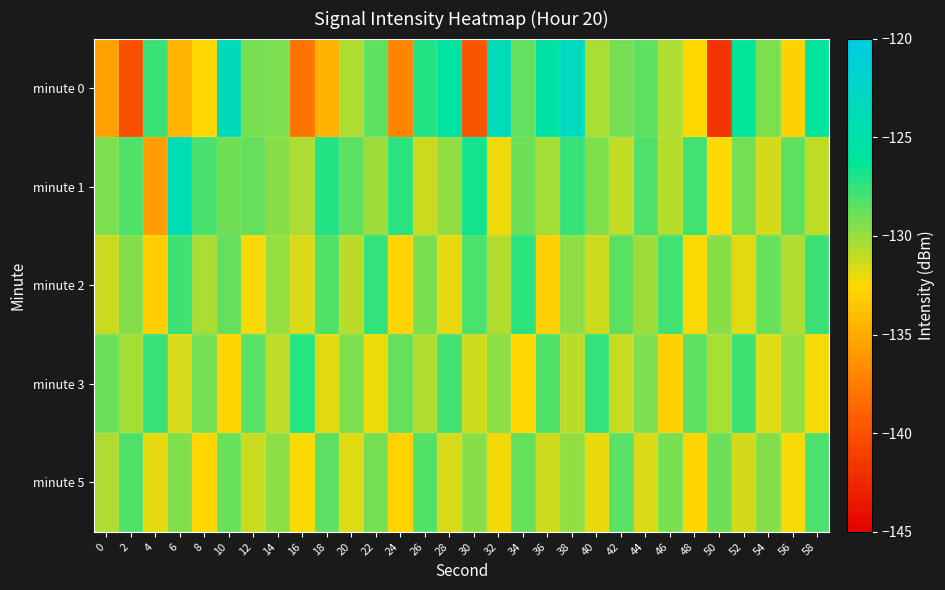

Reading left to right, what are all the values shown in this chart?

minute 0: 0=-135.6	2=-140.1	4=-127.7	6=-134.5	8=-132.5	10=-123.6	12=-129.1	14=-129.3	16=-138.0	18=-134.6	20=-130.5	22=-128.6	24=-137.0	26=-127.1	28=-125.6	30=-139.8	32=-123.7	34=-128.6	36=-125.3	38=-123.2	40=-130.4	42=-129.1	44=-128.5	46=-130.5	48=-132.5	50=-141.9	52=-126.2	54=-129.3	56=-132.9	58=-126.0
minute 1: 0=-129.3	2=-128.2	4=-135.6	6=-124.1	8=-128.0	10=-129.0	12=-128.7	14=-129.6	16=-130.5	18=-127.1	20=-128.5	22=-130.1	24=-127.3	26=-131.2	28=-129.8	30=-126.7	32=-132.1	34=-128.9	36=-130.3	38=-127.6	40=-129.4	42=-131.0	44=-128.2	46=-130.7	48=-127.9	50=-132.5	52=-129.1	54=-131.4	56=-128.6	58=-130.9
minute 2: 0=-131.2	2=-129.5	4=-133.1	6=-127.8	8=-130.4	10=-128.7	12=-132.3	14=-129.9	16=-131.6	18=-128.3	20=-130.8	22=-127.5	24=-132.7	26=-129.2	28=-131.9	30=-128.1	32=-130.6	34=-127.3	36=-132.9	38=-129.7	40=-131.3	42=-128.5	44=-130.1	46=-127.9	48=-132.4	50=-129.6	52=-131.8	54=-128.8	56=-130.5	58=-127.7
minute 3: 0=-128.9	2=-130.3	4=-127.6	6=-131.5	8=-129.1	10=-132.7	12=-128.4	14=-130.9	16=-127.2	18=-131.8	20=-129.4	22=-132.1	24=-128.7	26=-130.6	28=-127.9	30=-131.3	32=-129.7	34=-132.5	36=-128.2	38=-130.8	40=-127.5	42=-131.1	44=-129.3	46=-132.9	48=-128.6	50=-130.4	52=-127.8	54=-131.7	56=-129.9	58=-132.3
minute 5: 0=-130.5	2=-128.2	4=-131.9	6=-129.4	8=-132.6	10=-128.8	12=-131.2	14=-129.7	16=-132.4	18=-128.5	20=-131.7	22=-129.1	24=-132.8	26=-128.3	28=-131.5	30=-129.6	32=-132.2	34=-128.7	36=-131.3	38=-129.8	40=-132.0	42=-128.4	44=-131.6	46=-129.2	48=-132.7	50=-128.9	52=-131.4	54=-129.5	56=-132.3	58=-128.1